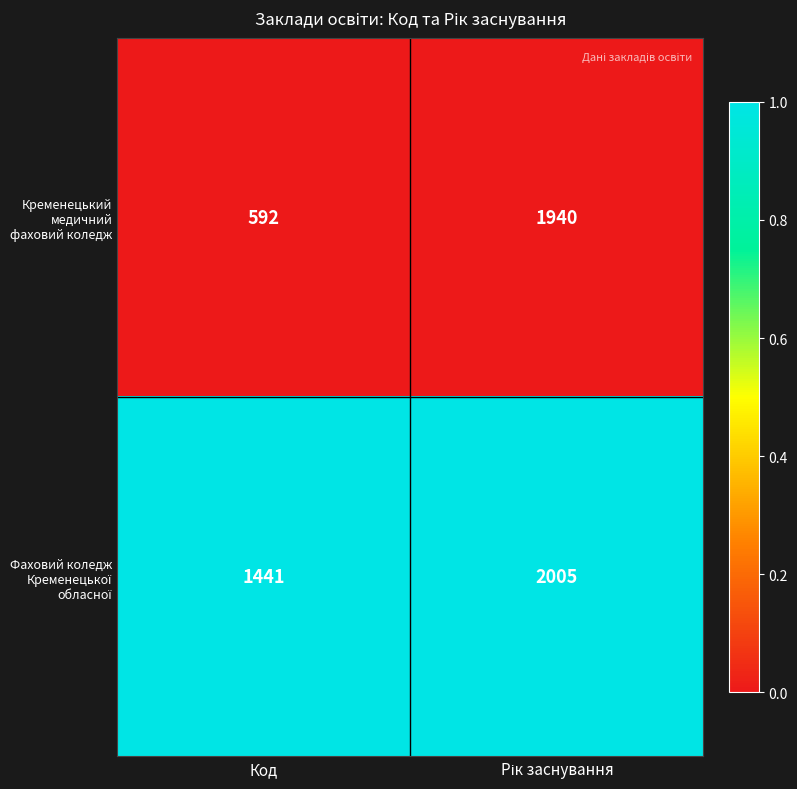

Is it true that Кременецький медичний фаховий коледж equals 1036 at Код?

False